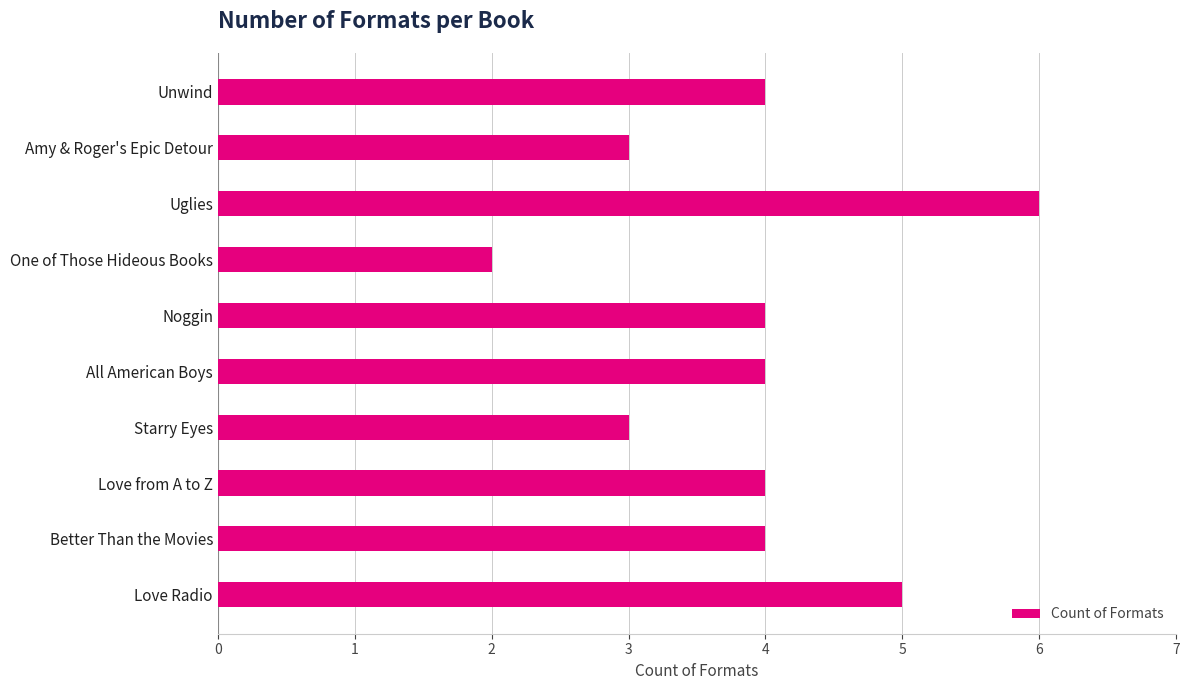

Which category has the lowest value across all series?

One of Those Hideous Books